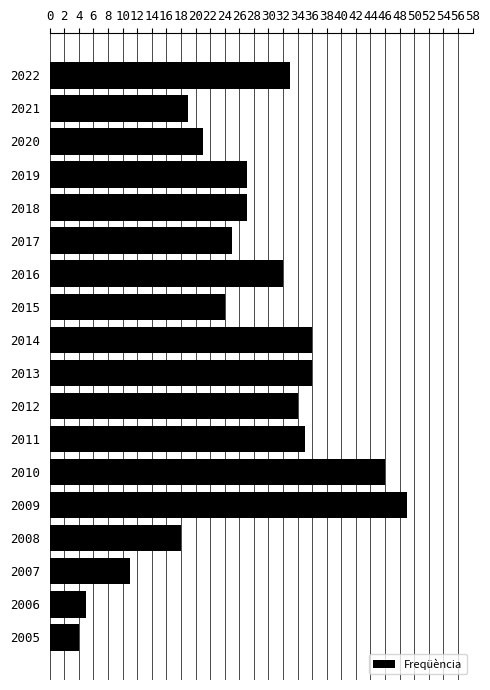

What is the change in value from 2017 to 2006?

-20